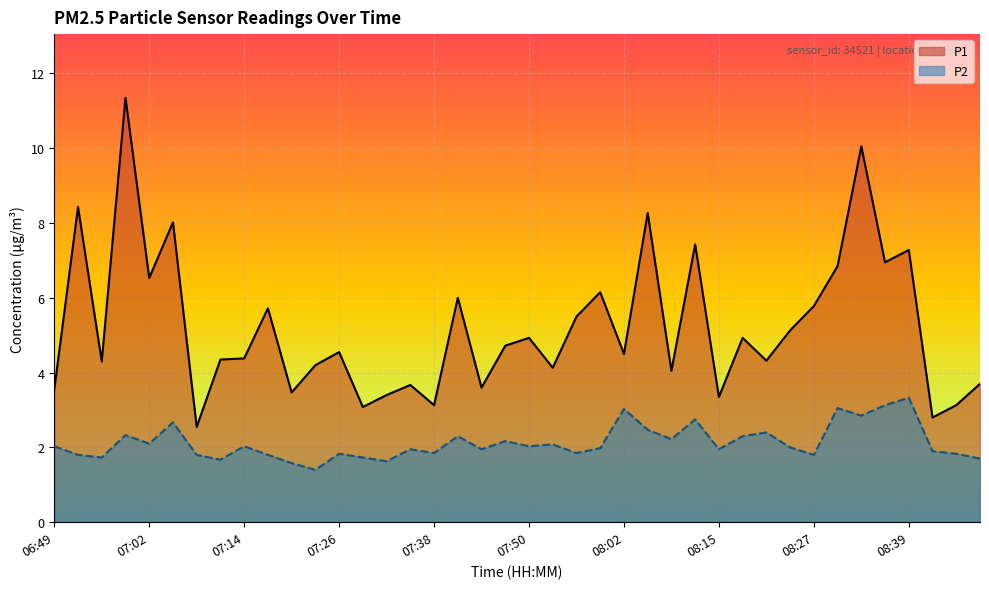

List the series in order of their overall mean, highest first.

P1, P2